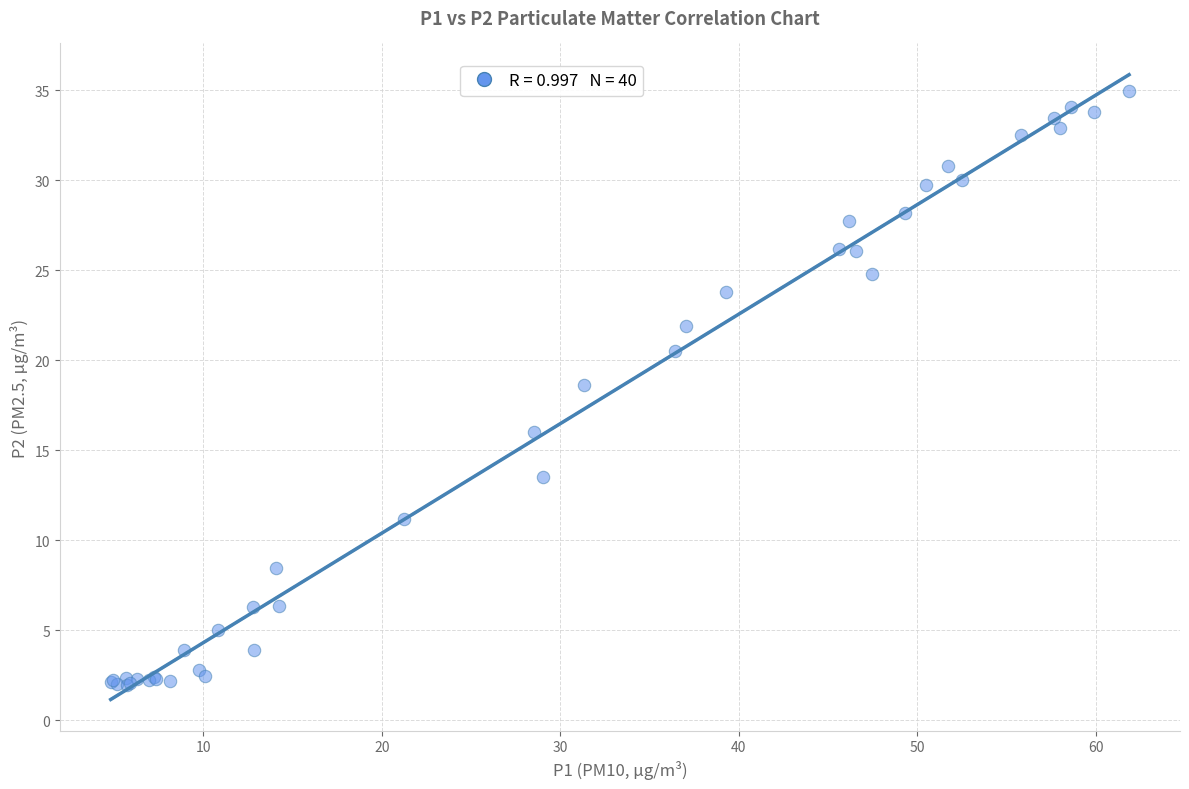

What Y value in the scatter plot is closest to 18?

18.6